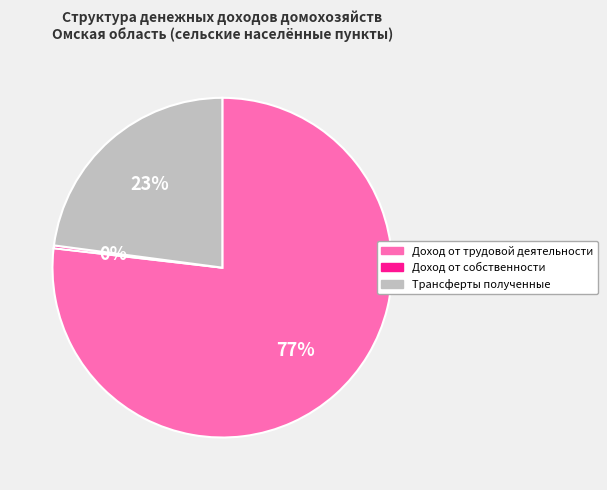

Approximately how many times larger is the value at Трансферты полученные compared to Доход от трудовой деятельности?

0.3